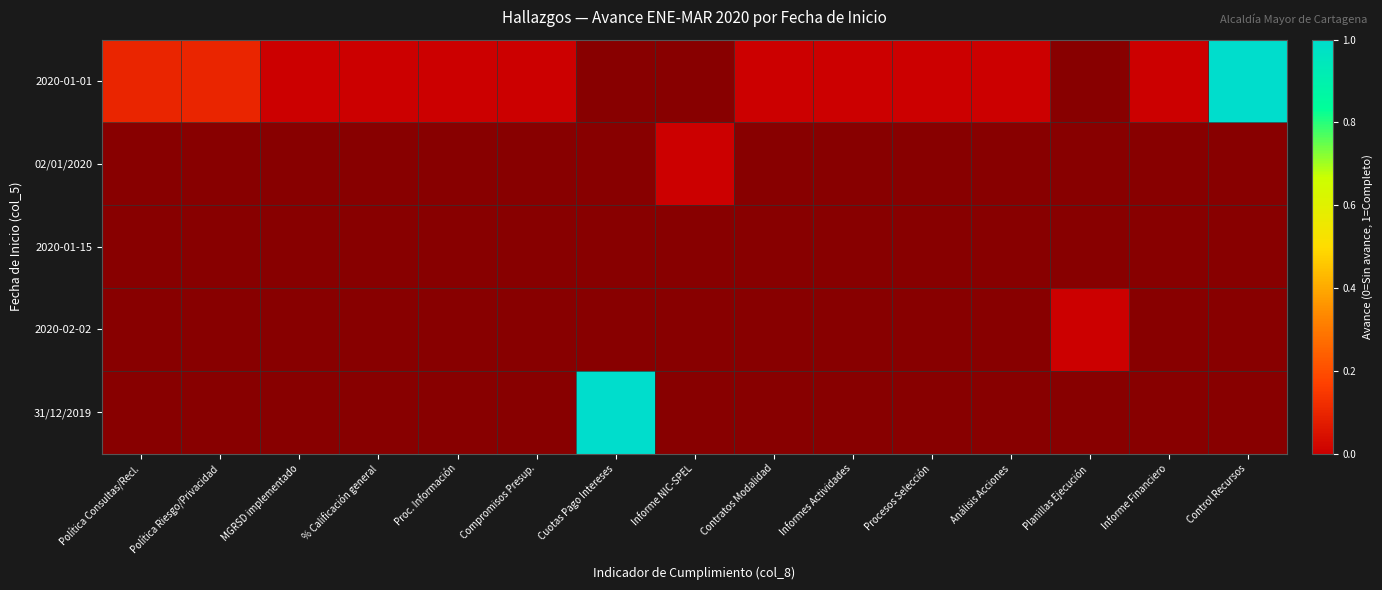

Reading right to left, list all the values displayed in this chart.

2020-01-01: Control Recursos=1.0	Informe Financiero=0.0	Planillas Ejecución=-1.0	Análisis Acciones=0.0	Procesos Selección=0.0	Informes Actividades=0.0	Contratos Modalidad=0.0	Informe NIC-SPEL=-1.0	Cuotas Pago Intereses=-1.0	Compromisos Presup.=0.0	Proc. Información=0.0	% Calificación general=0.0	MGRSD implementado=0.0	Política Riesgo/Privacidad=0.1	Política Consultas/Recl.=0.1
02/01/2020: Control Recursos=-1.0	Informe Financiero=-1.0	Planillas Ejecución=-1.0	Análisis Acciones=-1.0	Procesos Selección=-1.0	Informes Actividades=-1.0	Contratos Modalidad=-1.0	Informe NIC-SPEL=0.0	Cuotas Pago Intereses=-1.0	Compromisos Presup.=-1.0	Proc. Información=-1.0	% Calificación general=-1.0	MGRSD implementado=-1.0	Política Riesgo/Privacidad=-1.0	Política Consultas/Recl.=-1.0
2020-01-15: Control Recursos=-1.0	Informe Financiero=-1.0	Planillas Ejecución=-1.0	Análisis Acciones=-1.0	Procesos Selección=-1.0	Informes Actividades=-1.0	Contratos Modalidad=-1.0	Informe NIC-SPEL=-1.0	Cuotas Pago Intereses=-1.0	Compromisos Presup.=-1.0	Proc. Información=-1.0	% Calificación general=-1.0	MGRSD implementado=-1.0	Política Riesgo/Privacidad=-1.0	Política Consultas/Recl.=-1.0
2020-02-02: Control Recursos=-1.0	Informe Financiero=-1.0	Planillas Ejecución=0.0	Análisis Acciones=-1.0	Procesos Selección=-1.0	Informes Actividades=-1.0	Contratos Modalidad=-1.0	Informe NIC-SPEL=-1.0	Cuotas Pago Intereses=-1.0	Compromisos Presup.=-1.0	Proc. Información=-1.0	% Calificación general=-1.0	MGRSD implementado=-1.0	Política Riesgo/Privacidad=-1.0	Política Consultas/Recl.=-1.0
31/12/2019: Control Recursos=-1.0	Informe Financiero=-1.0	Planillas Ejecución=-1.0	Análisis Acciones=-1.0	Procesos Selección=-1.0	Informes Actividades=-1.0	Contratos Modalidad=-1.0	Informe NIC-SPEL=-1.0	Cuotas Pago Intereses=1.0	Compromisos Presup.=-1.0	Proc. Información=-1.0	% Calificación general=-1.0	MGRSD implementado=-1.0	Política Riesgo/Privacidad=-1.0	Política Consultas/Recl.=-1.0